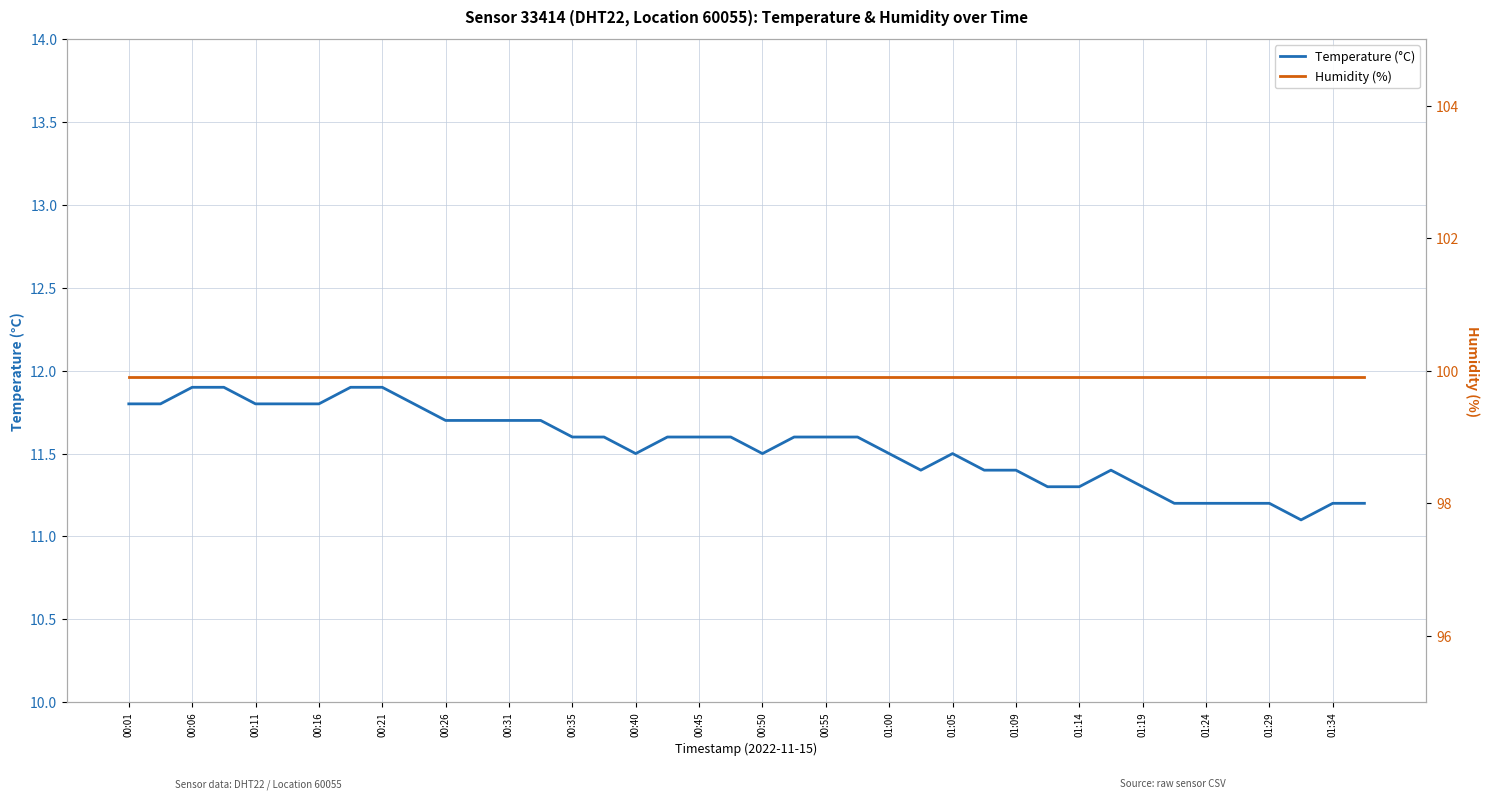

What is the highest value of the Temperature (°C) series?

11.9